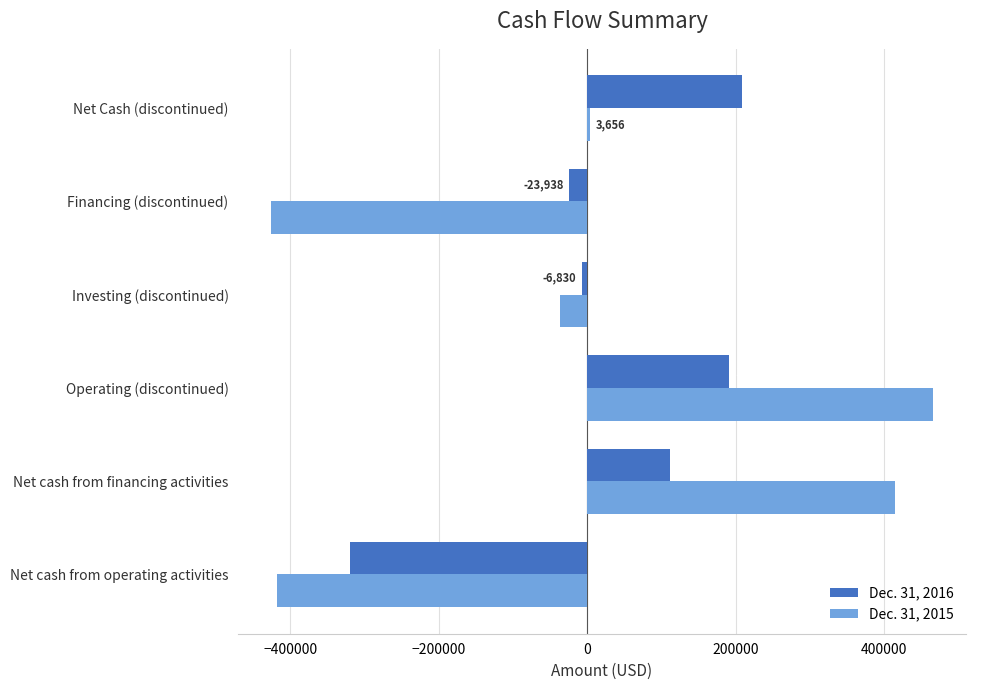

Count the number of categories in the chart.

6